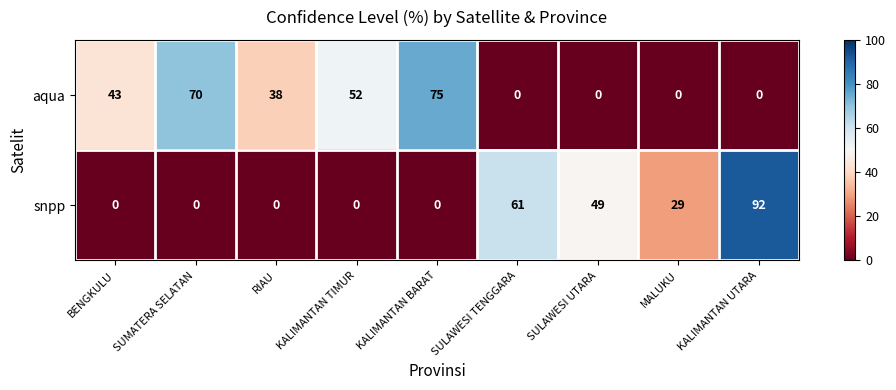

What is the spread (max minus min) of values at SULAWESI TENGGARA?

61